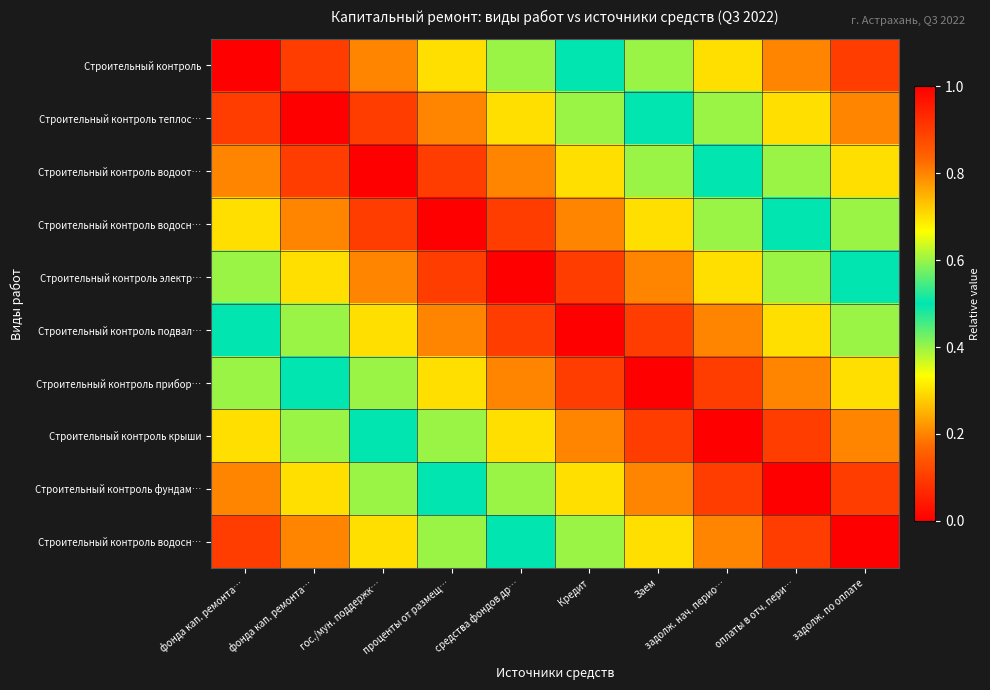

At how many categories does at least one series exceed 0?

10